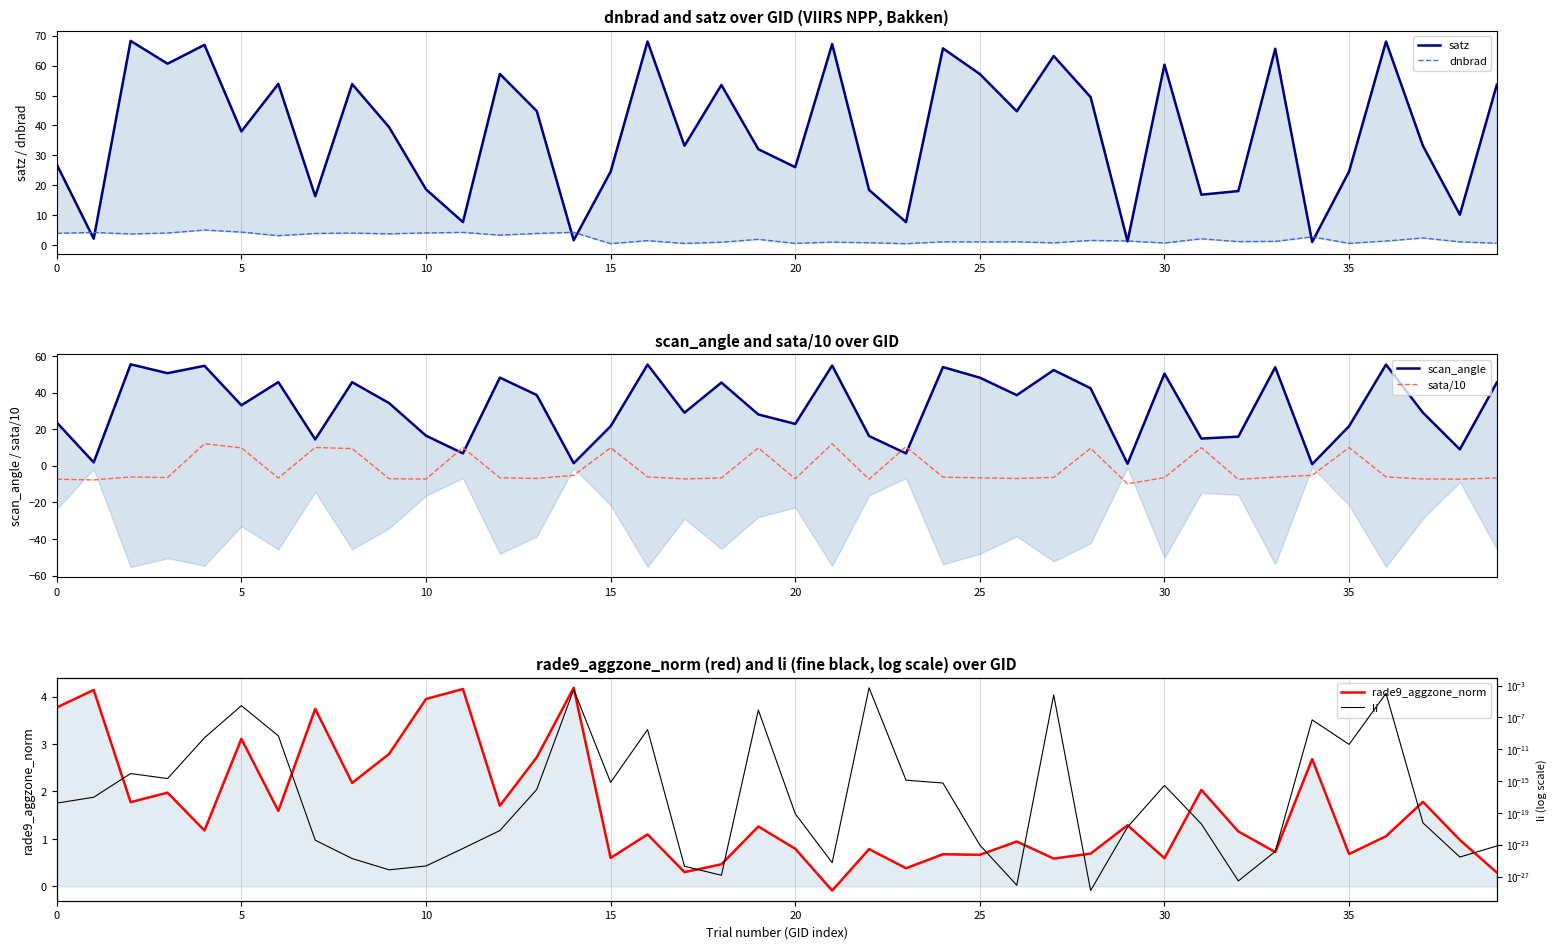

What is the minimum value for sata/10?

-9.9